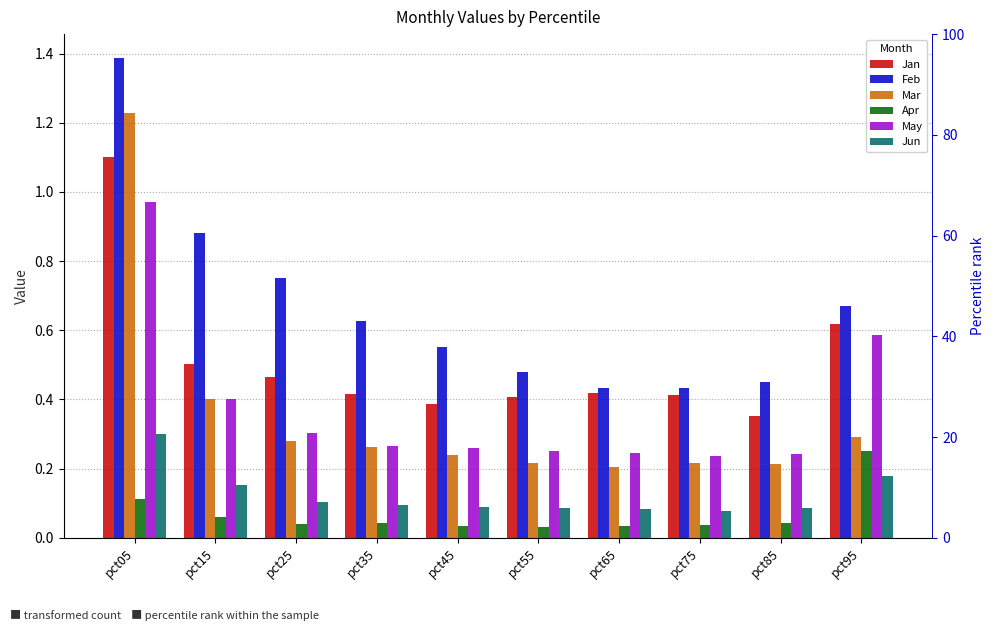

Which has a higher value, pct25 or pct35?

pct25